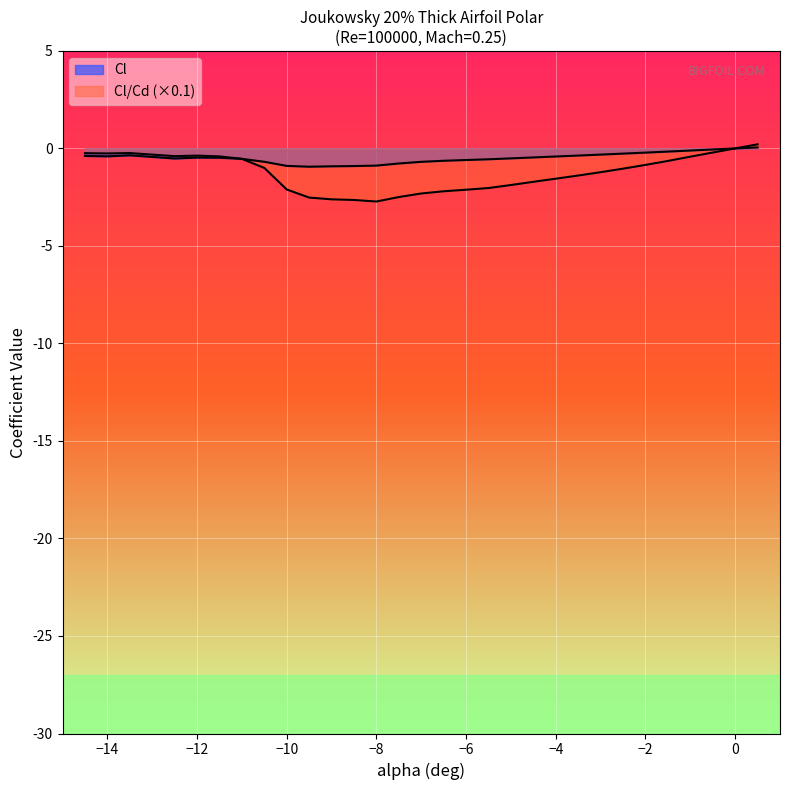

What is the minimum value for Cl?

-0.9